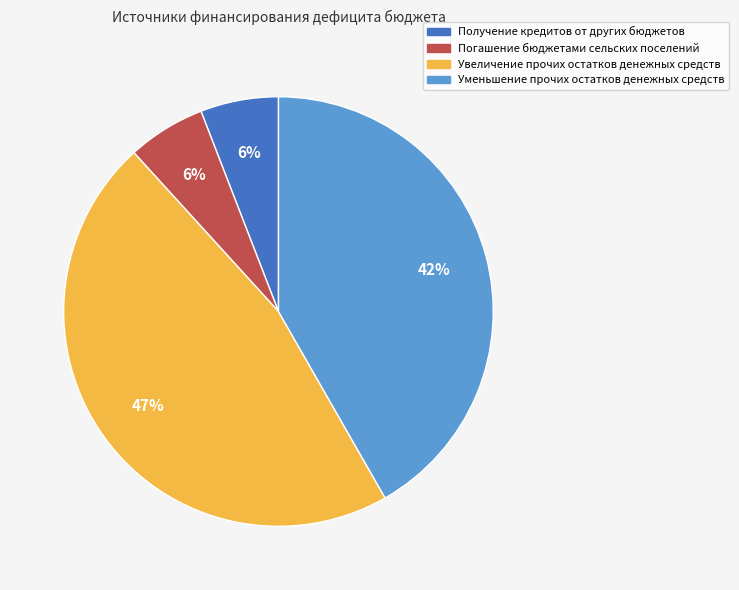

Between Увеличение прочих остатков денежных средств and Уменьшение прочих остатков денежных средств, which is larger?

Увеличение прочих остатков денежных средств